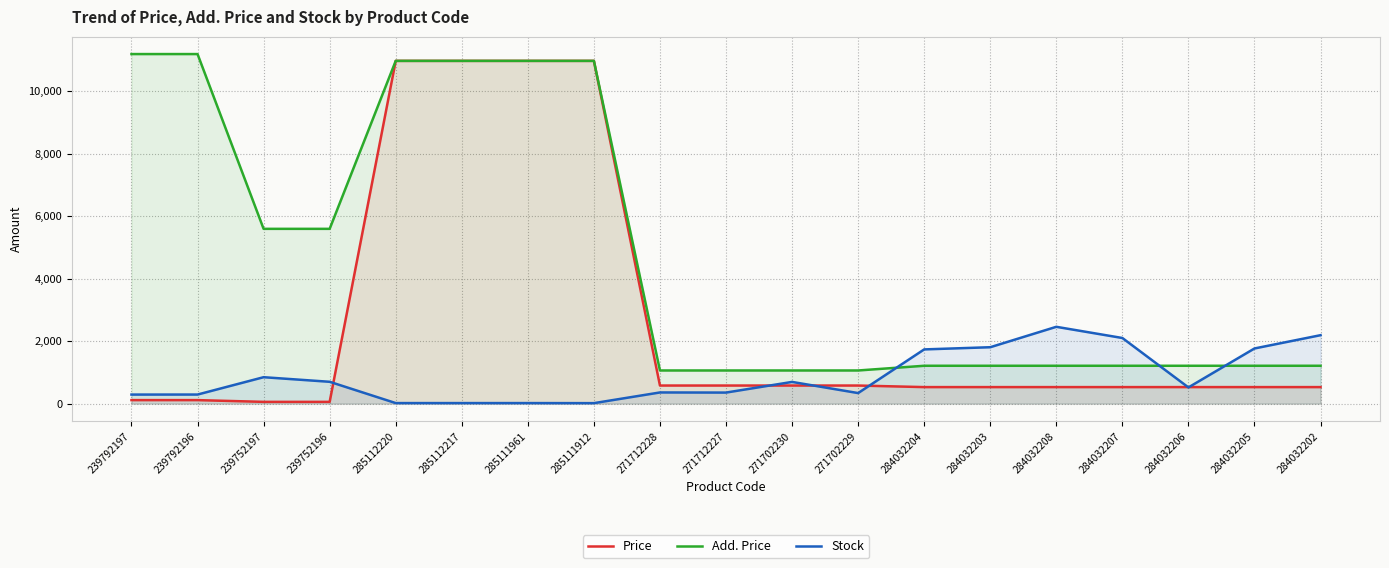

List the series in order of their overall mean, lowest first.

Stock, Price, Add. Price